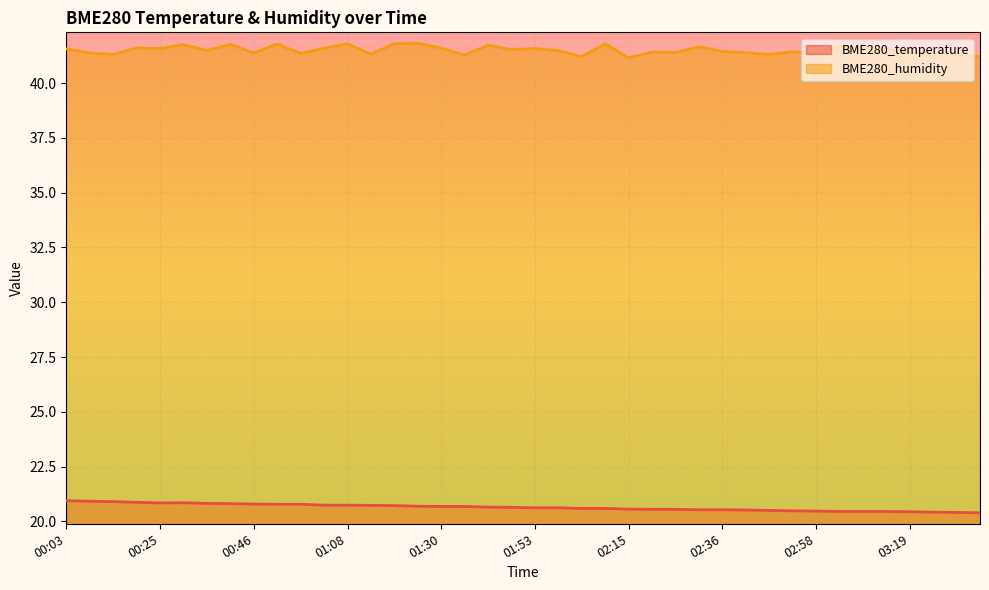

Reading left to right, what are all the values shown in this chart?

BME280_temperature: 00:03=20.9	00:08=20.9	00:14=20.9	00:19=20.9	00:25=20.8	00:30=20.9	00:35=20.8	00:41=20.8	00:46=20.8	00:52=20.8	00:57=20.8	01:03=20.7	01:08=20.7	01:14=20.7	01:19=20.7	01:25=20.7	01:30=20.7	01:36=20.7	01:42=20.6	01:47=20.6	01:53=20.6	01:58=20.6	02:04=20.6	02:09=20.6	02:15=20.6	02:20=20.6	02:25=20.6	02:31=20.5	02:36=20.5	02:42=20.5	02:47=20.5	02:52=20.5	02:58=20.5	03:03=20.4	03:09=20.4	03:14=20.4	03:19=20.4	03:25=20.4	03:30=20.4	03:35=20.4
BME280_humidity: 00:03=41.6	00:08=41.4	00:14=41.3	00:19=41.6	00:25=41.6	00:30=41.8	00:35=41.5	00:41=41.8	00:46=41.4	00:52=41.8	00:57=41.4	01:03=41.6	01:08=41.8	01:14=41.3	01:19=41.8	01:25=41.8	01:30=41.6	01:36=41.3	01:42=41.7	01:47=41.5	01:53=41.6	01:58=41.5	02:04=41.2	02:09=41.8	02:15=41.1	02:20=41.4	02:25=41.4	02:31=41.7	02:36=41.5	02:42=41.4	02:47=41.3	02:52=41.4	02:58=41.4	03:03=41.7	03:09=41.6	03:14=41.5	03:19=41.5	03:25=41.2	03:30=41.3	03:35=41.2